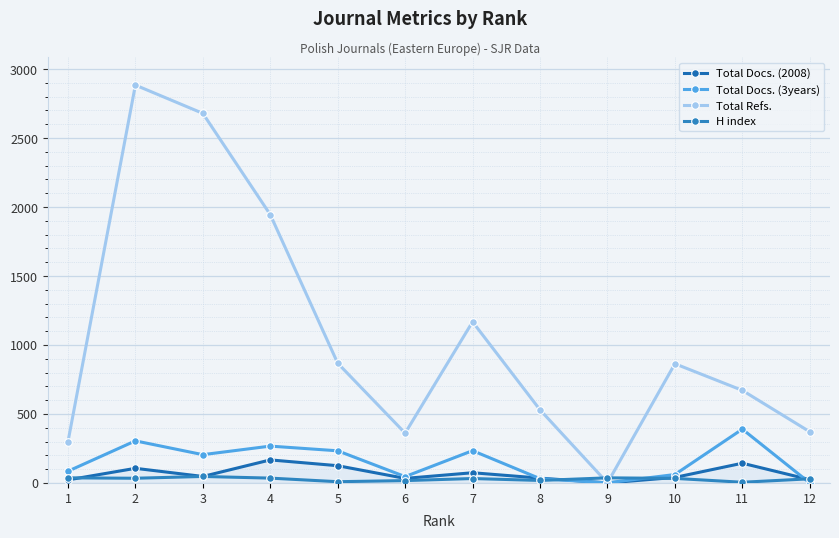

At which category is the sum across all series the highest?

2